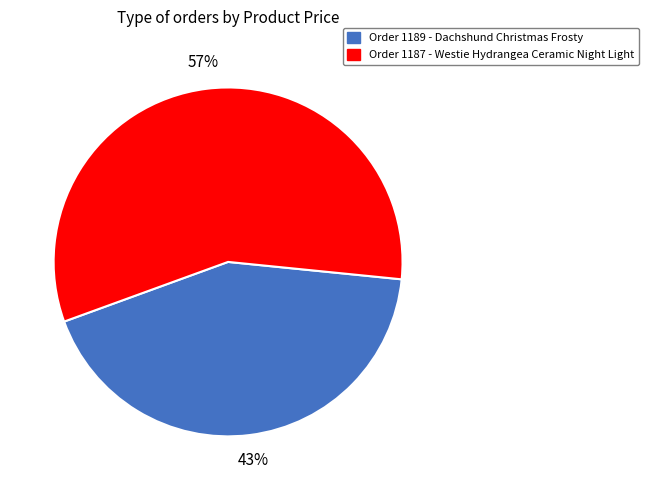

What is the largest slice in the pie chart?

Order 1187 - Westie Hydrangea Ceramic Night Light